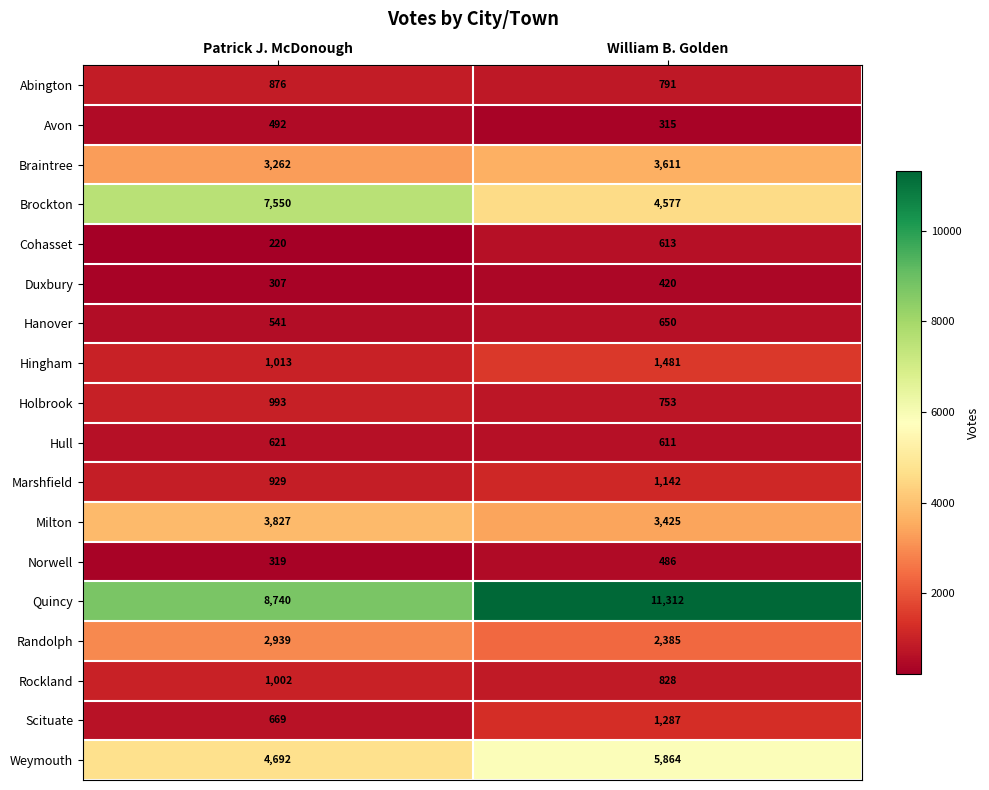

Between Patrick J. McDonough and William B. Golden, which series saw the biggest shift?

Brockton